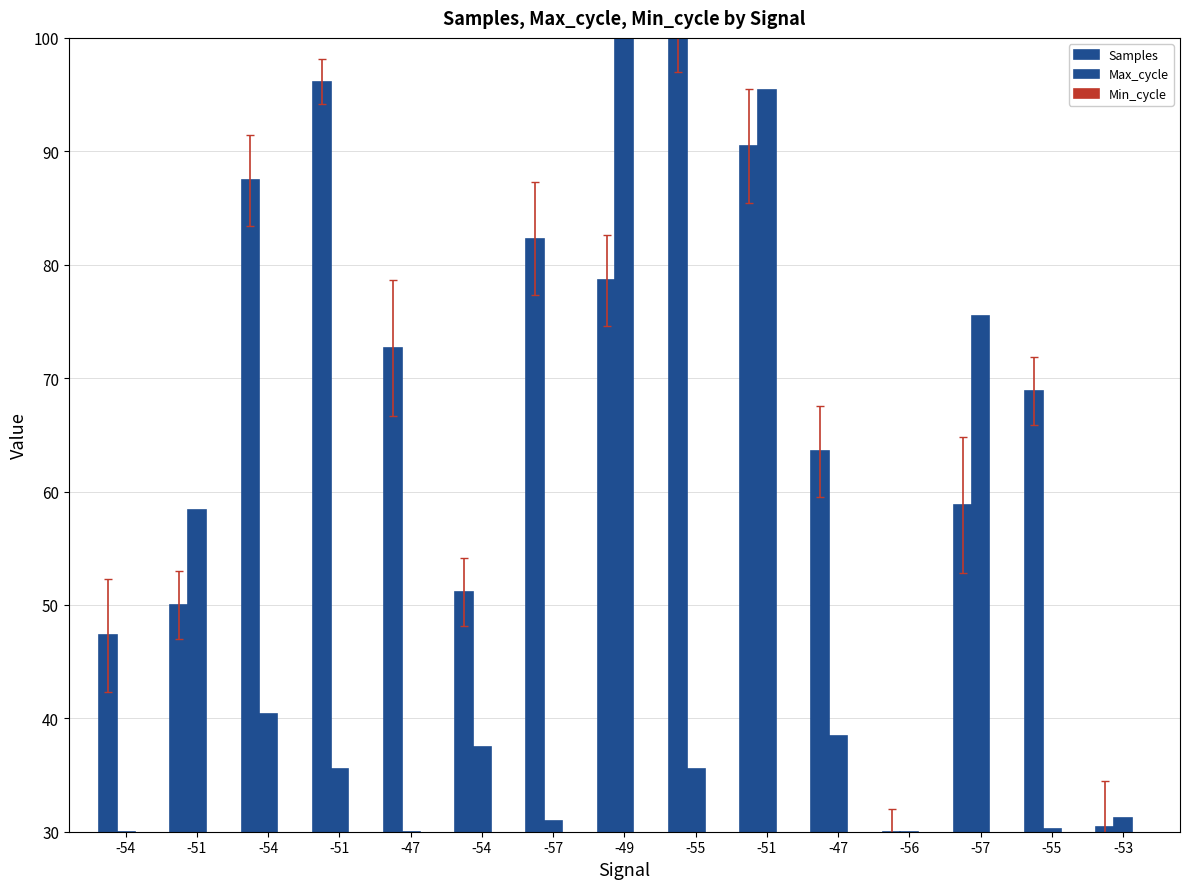

At which category does the chart reach its peak across all series?

-55